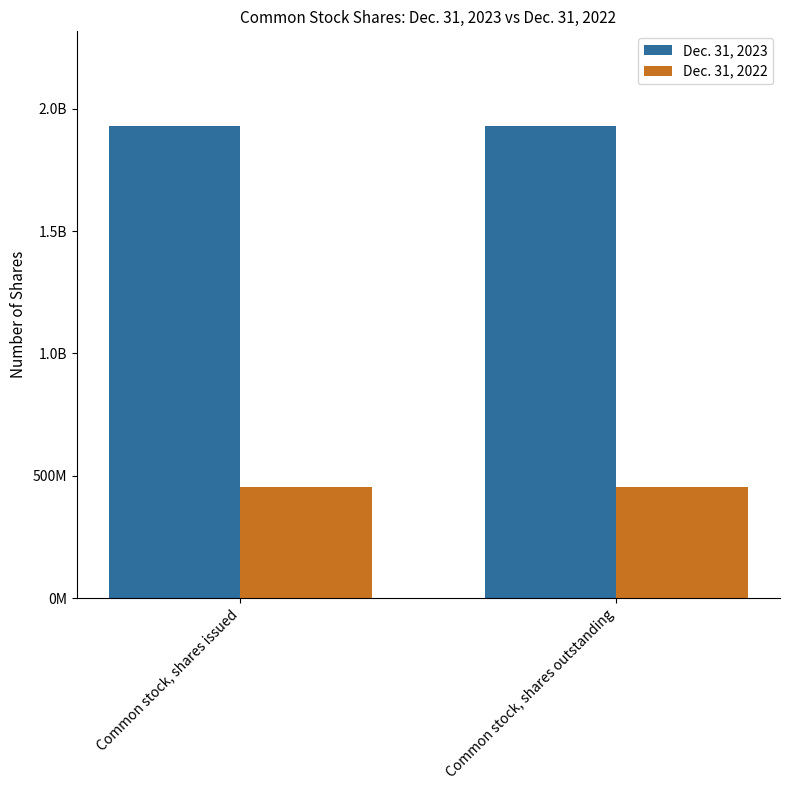

Are the bars grouped side by side (vs. stacked)?

Yes